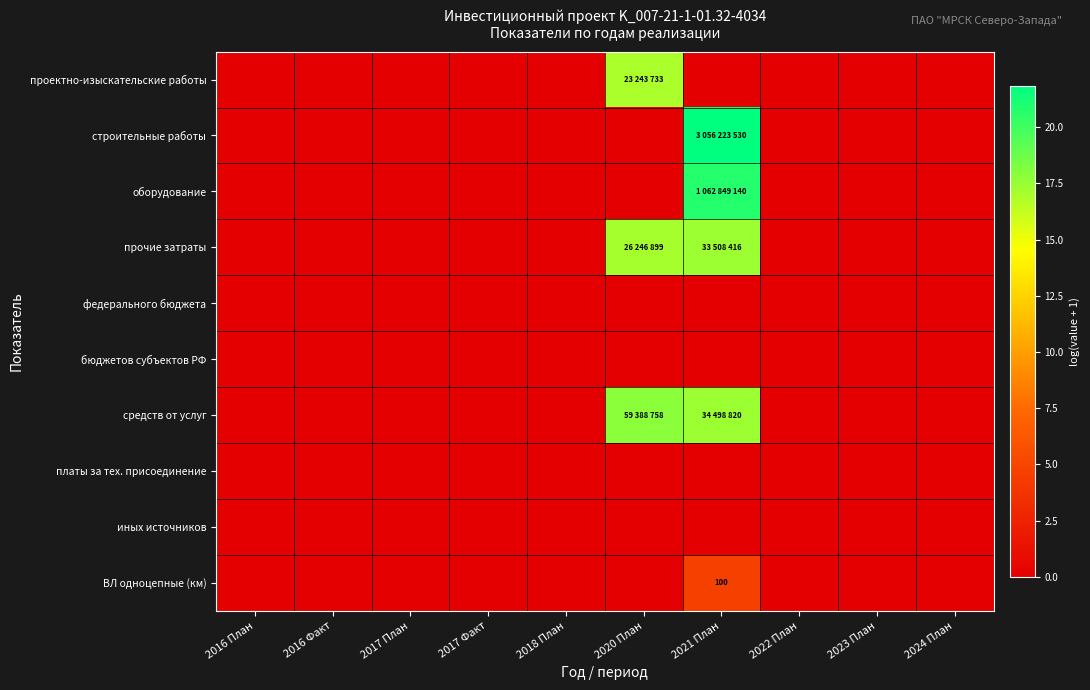

What is the difference between the maximum and minimum values in the средств от услуг series?

17.9